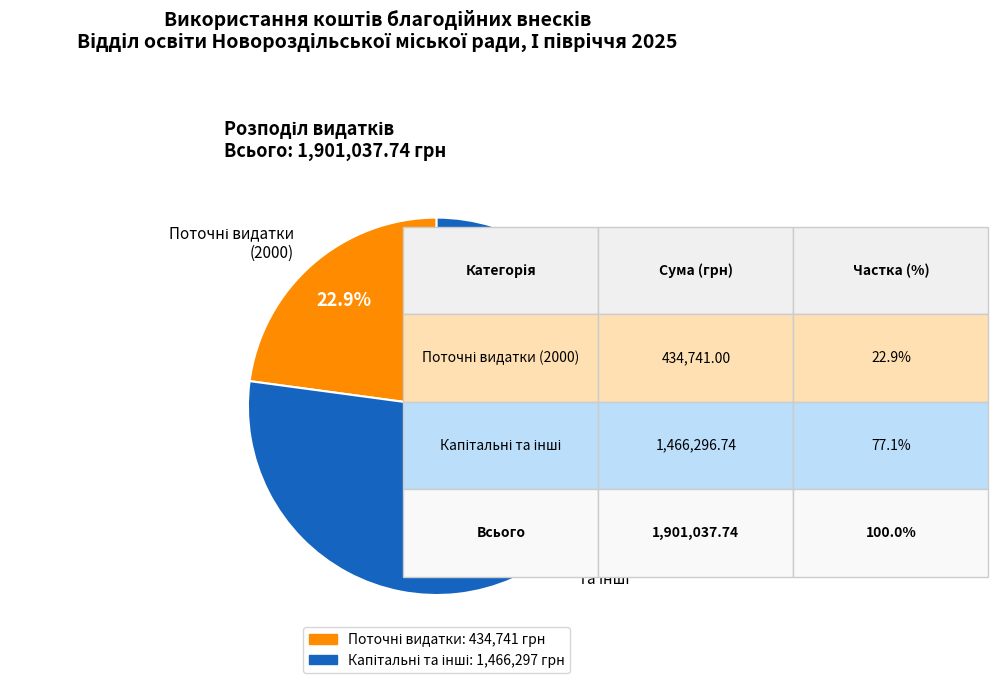

Which category has the biggest portion of the pie?

Капітальні видатки та інші